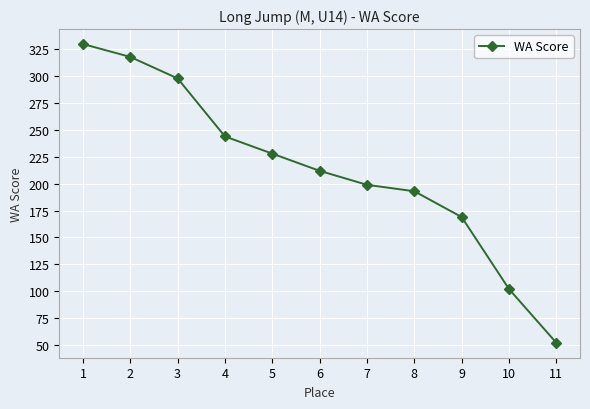

Reading left to right, extract all data points from this chart.

1=330	2=318	3=298	4=244	5=228	6=212	7=199	8=193	9=169	10=102	11=52